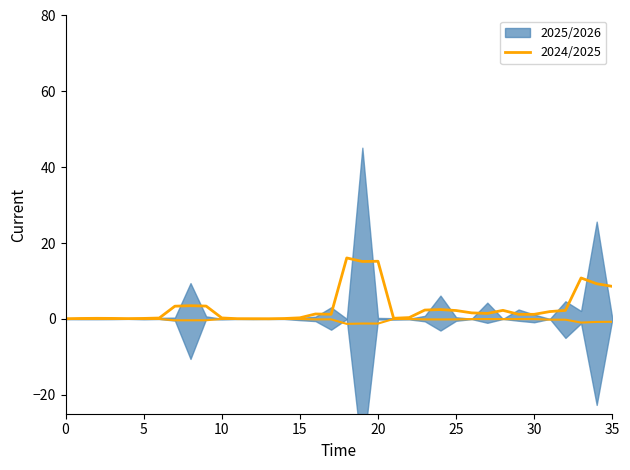

True or false: the data shows 10.8 at 33.

True